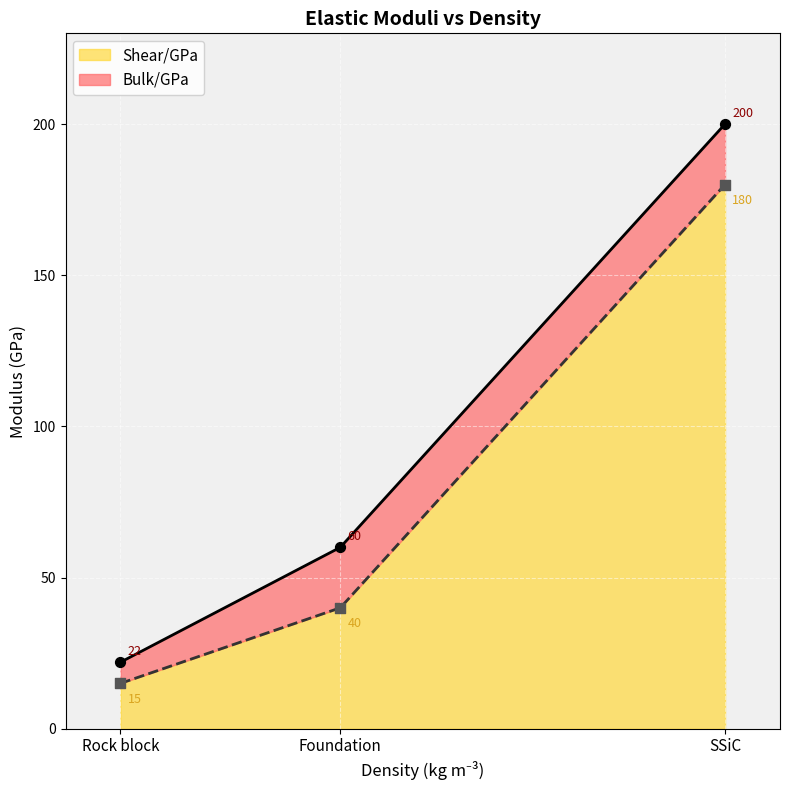

Which series has the widest spread of Y values?

Bulk/GPa